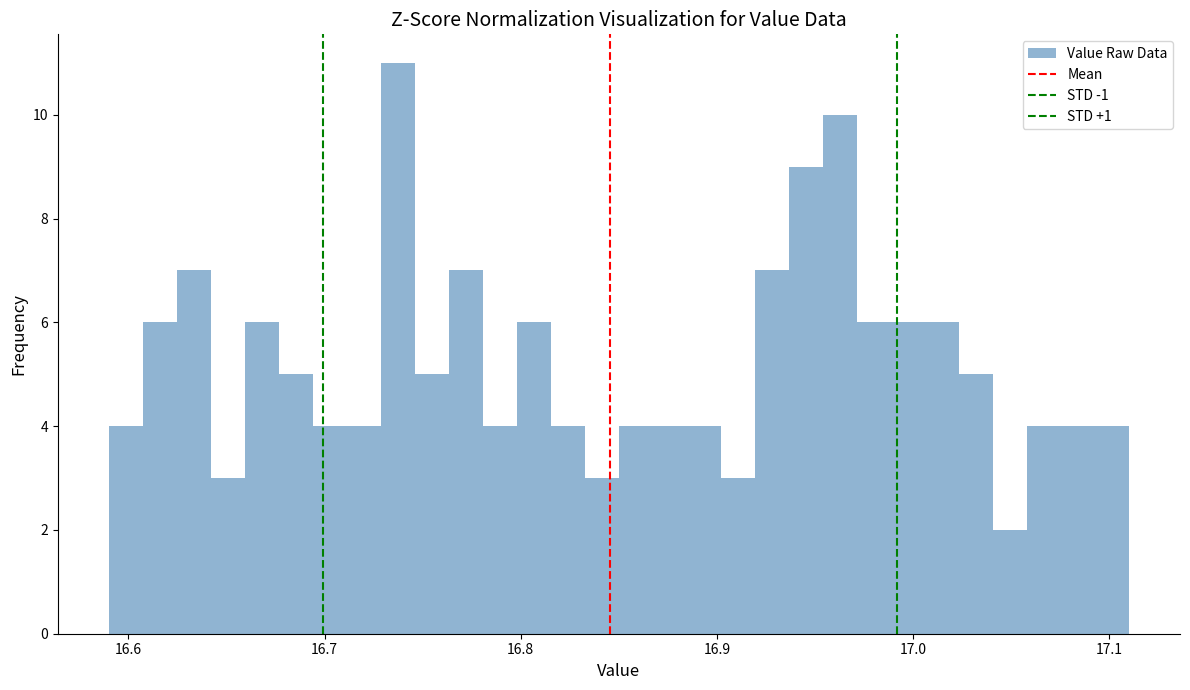

Read against the x-axis, roughly where is the centre of the tallest bar?

16.74